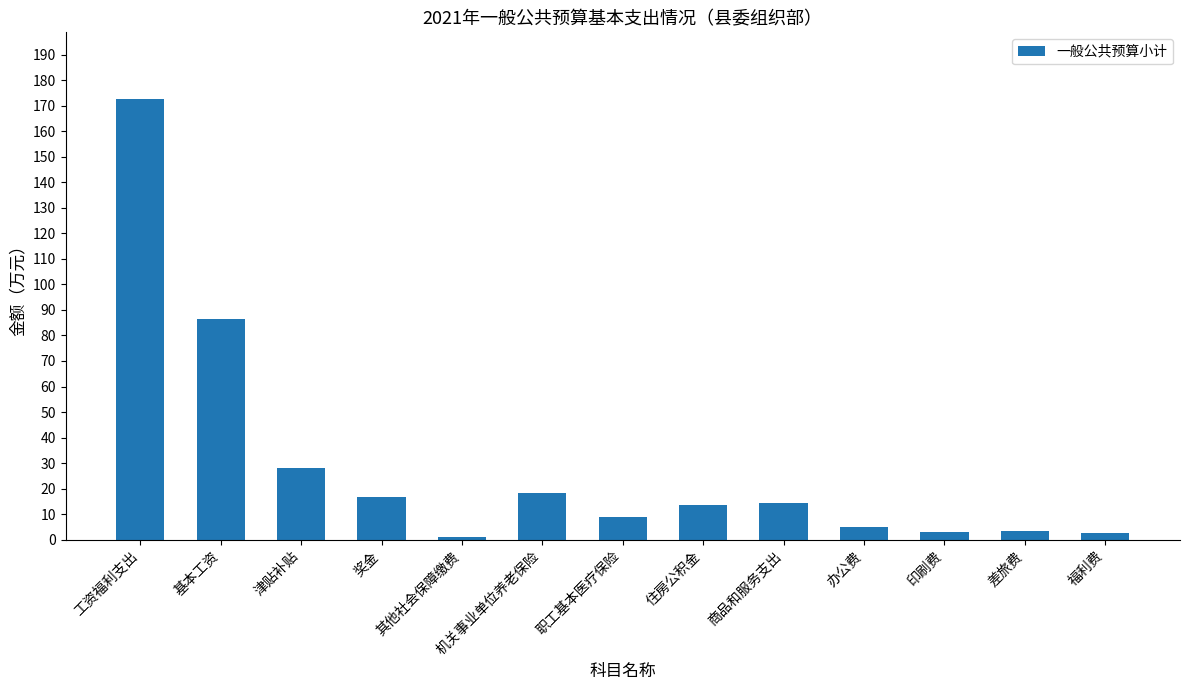

At which label is the value closest to 86?

基本工资